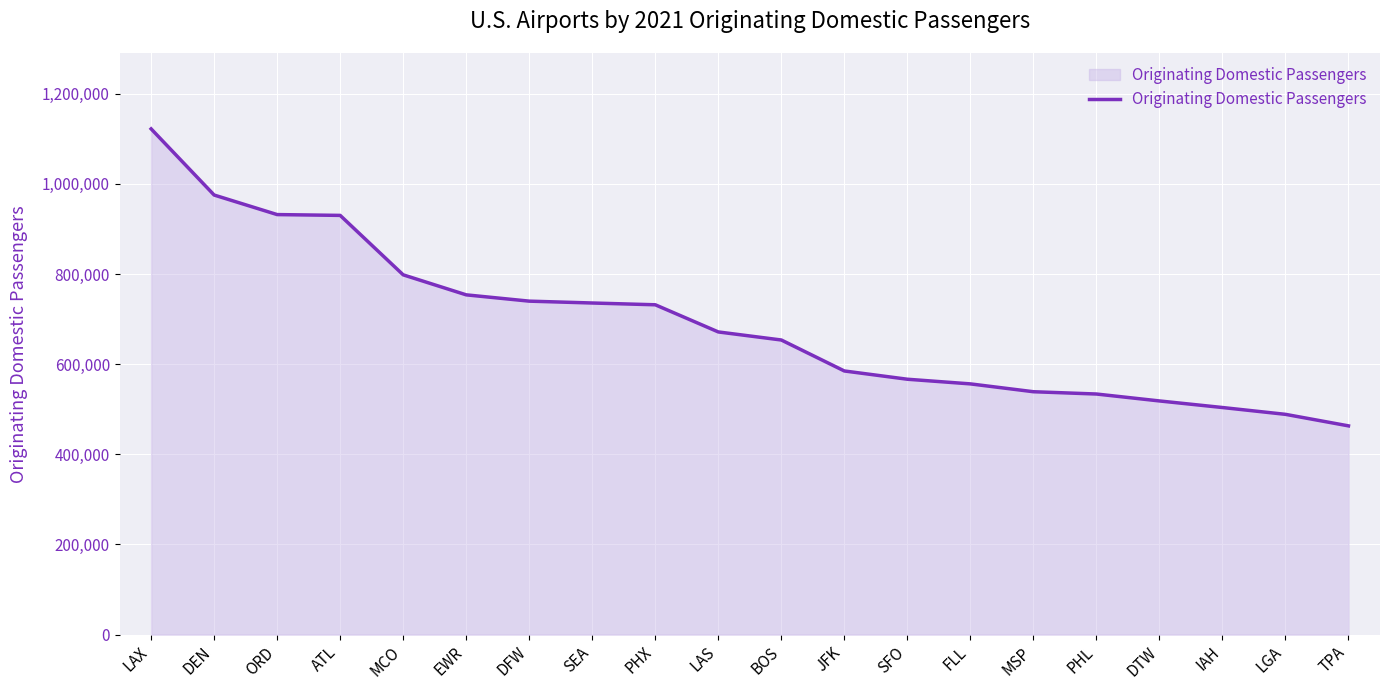

Which category has the highest value across all series?

LAX